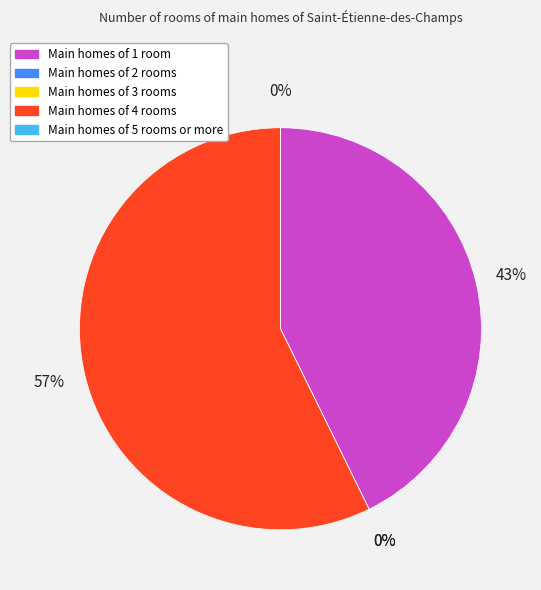

How many segments does this pie chart have?

5